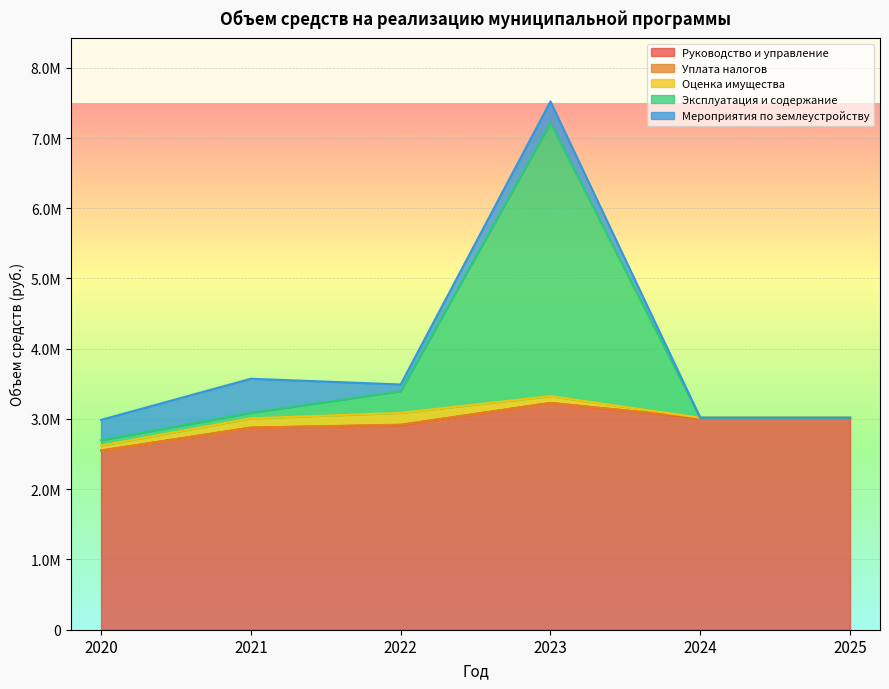

How many values in the Уплата налогов series are below 4000?

3